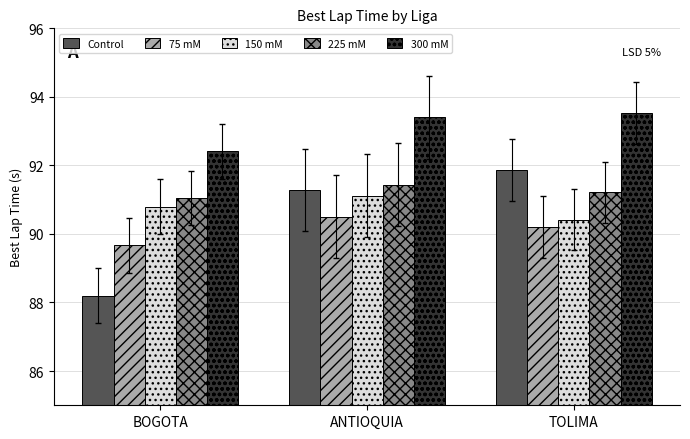

Are the bars horizontal?

No